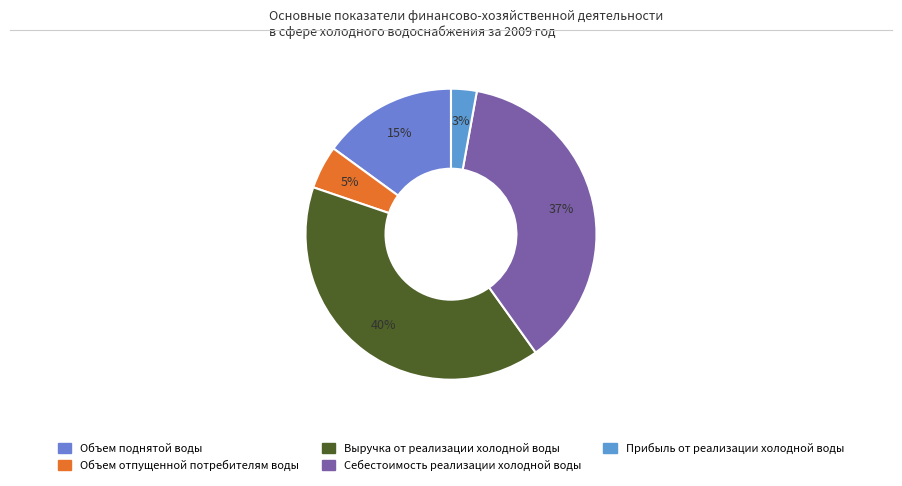

How many segments does this pie chart have?

5